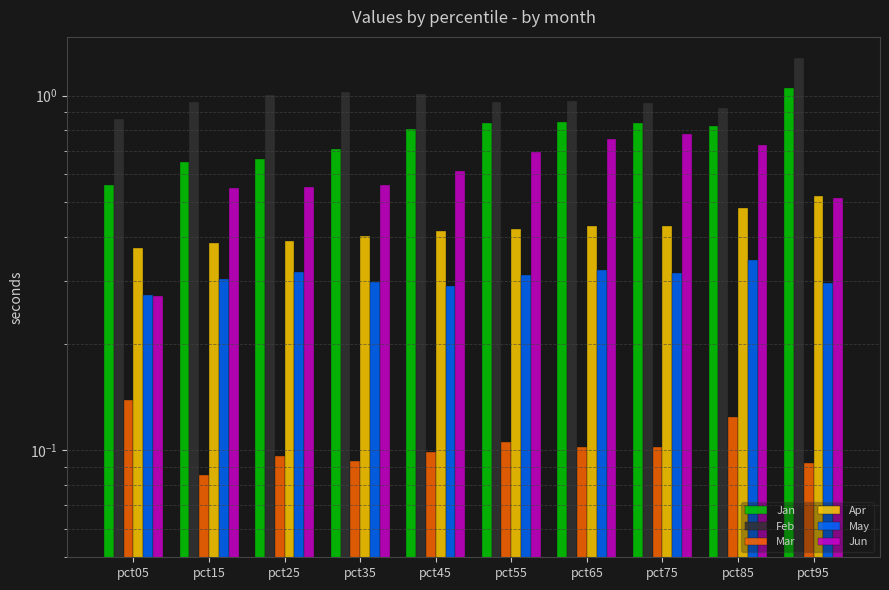

What is the highest value of the May series?

0.3